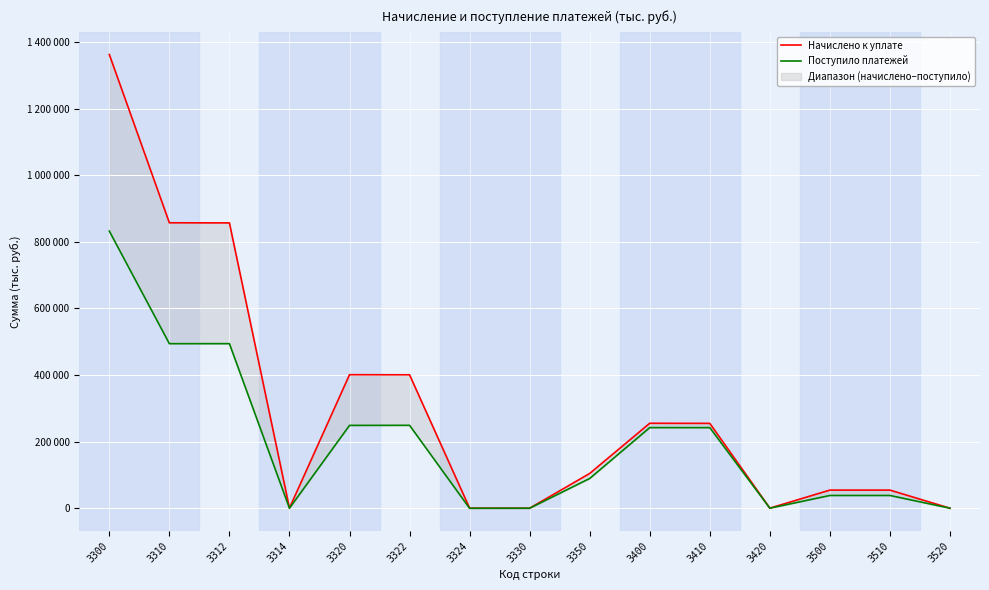

Rank the categories by Поступило платежей value from lowest to highest.

3324, 3330, 3314, 3520, 3420, 3510, 3500, 3350, 3410, 3400, 3320, 3322, 3310, 3312, 3300